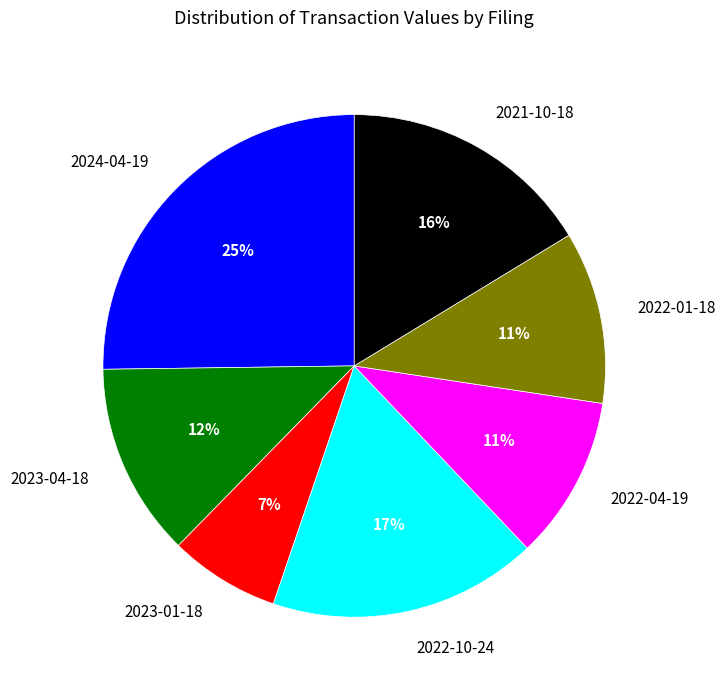

Which has a higher value, 2021-10-18 or 2024-04-19?

2024-04-19